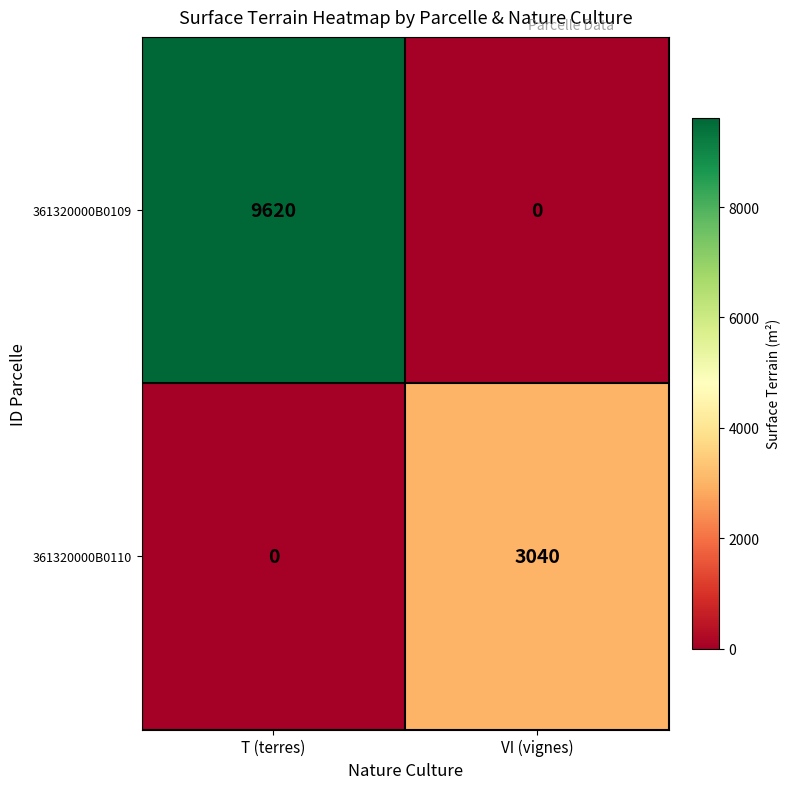

Is it true that 361320000B0109 equals -4162 at VI (vignes)?

False